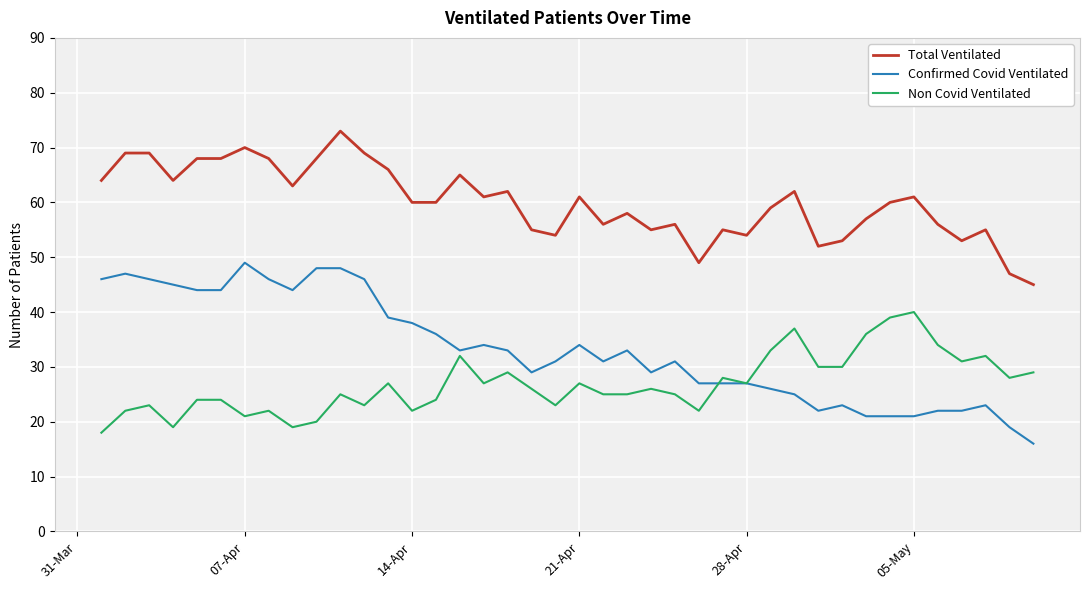

How many lines are shown in the chart?

3